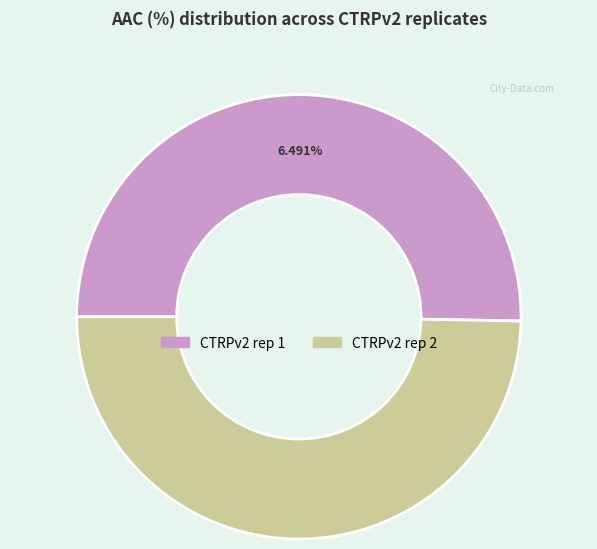

Does CTRPv2 rep 1 represent more than half of the total?

Yes